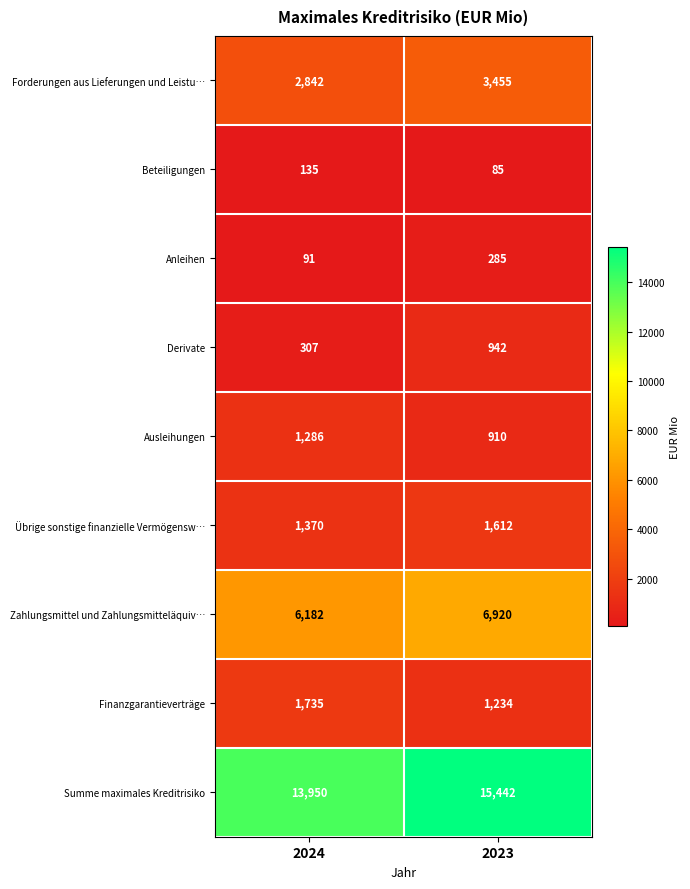

True or false: Zahlungsmittel und Zahlungsmitteläquiv… has a value of 6920 at 2023.

True